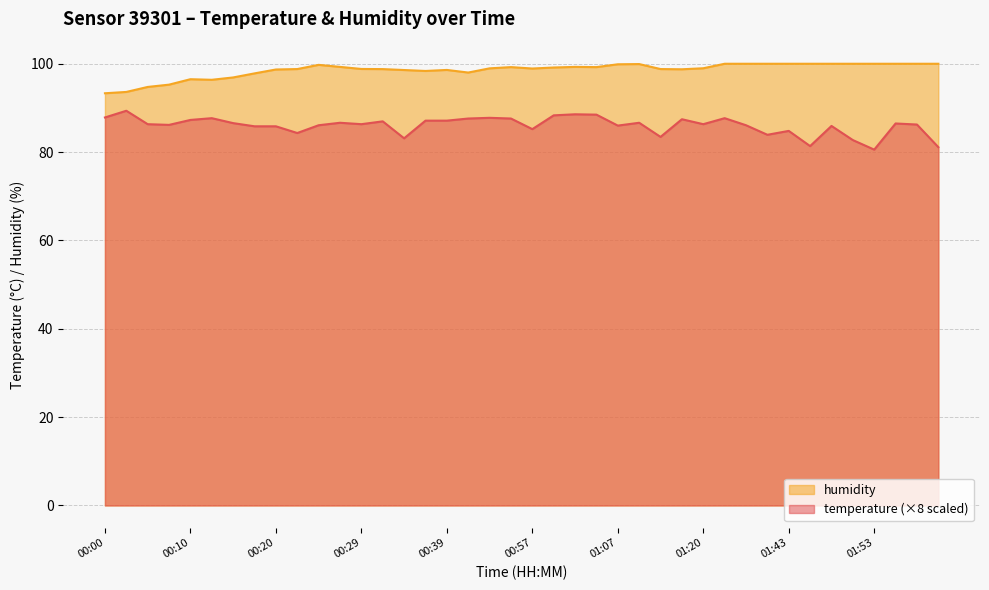

Count the number of data series in this chart.

2